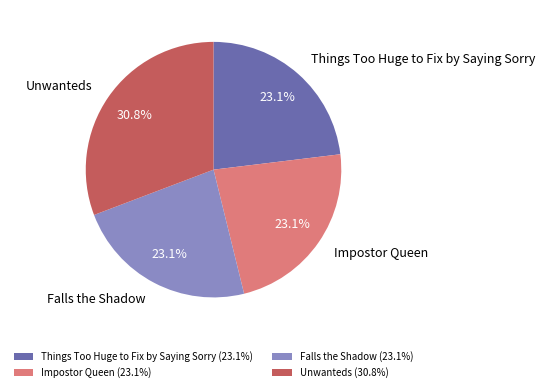

What is the largest slice in the pie chart?

Unwanteds